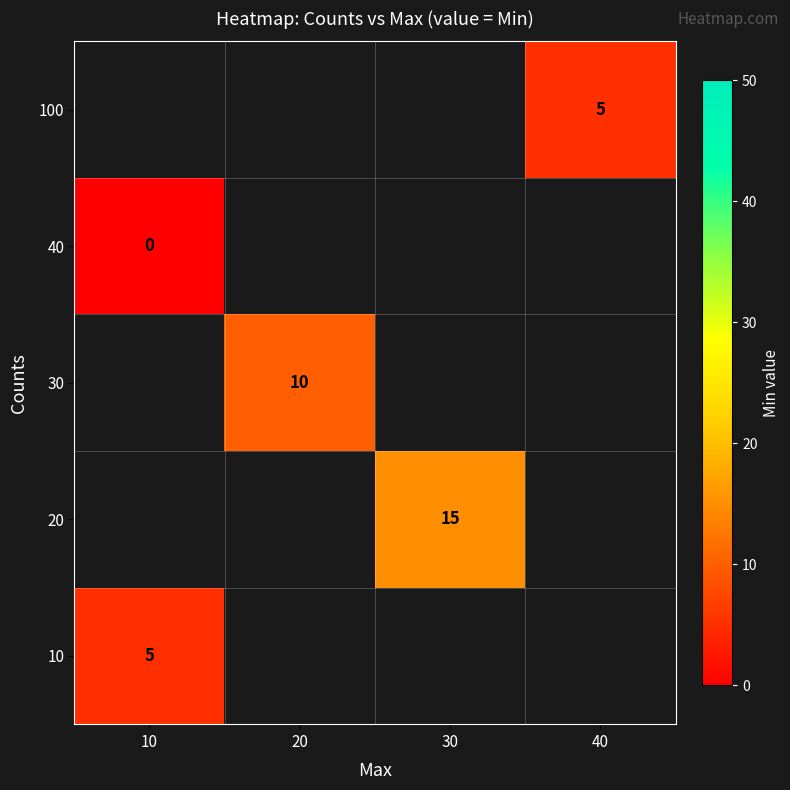

Which label corresponds to the smallest value in the chart?

10